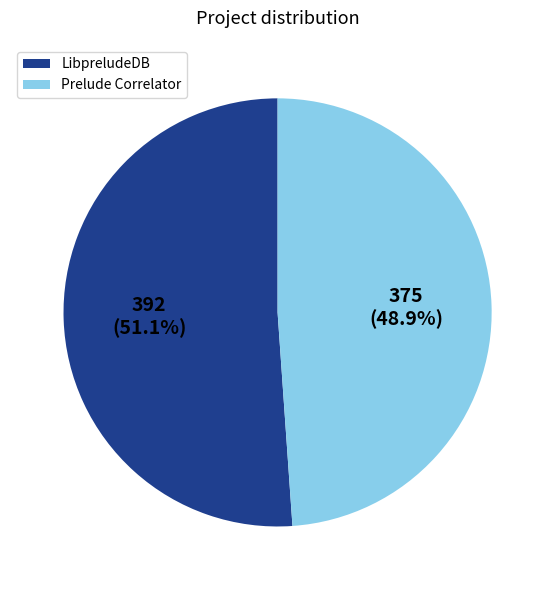

How many slices are in this pie chart?

2